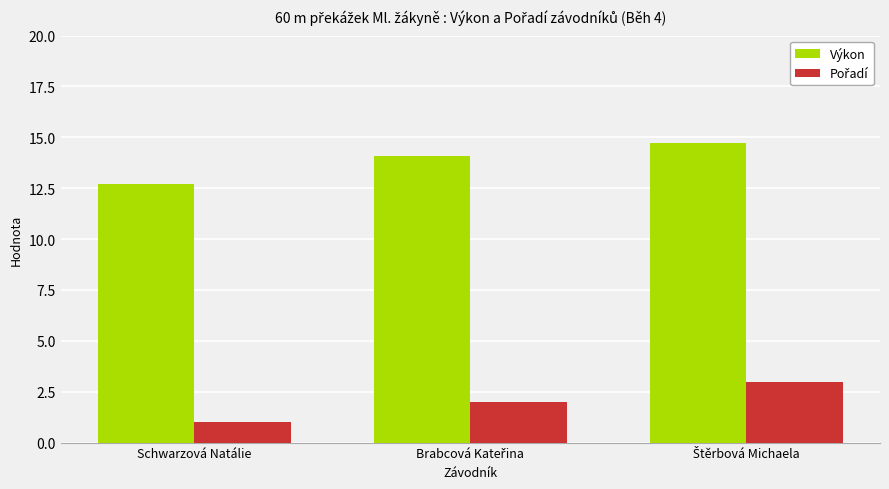

At which label is Výkon closest to 13?

Schwarzová Natálie